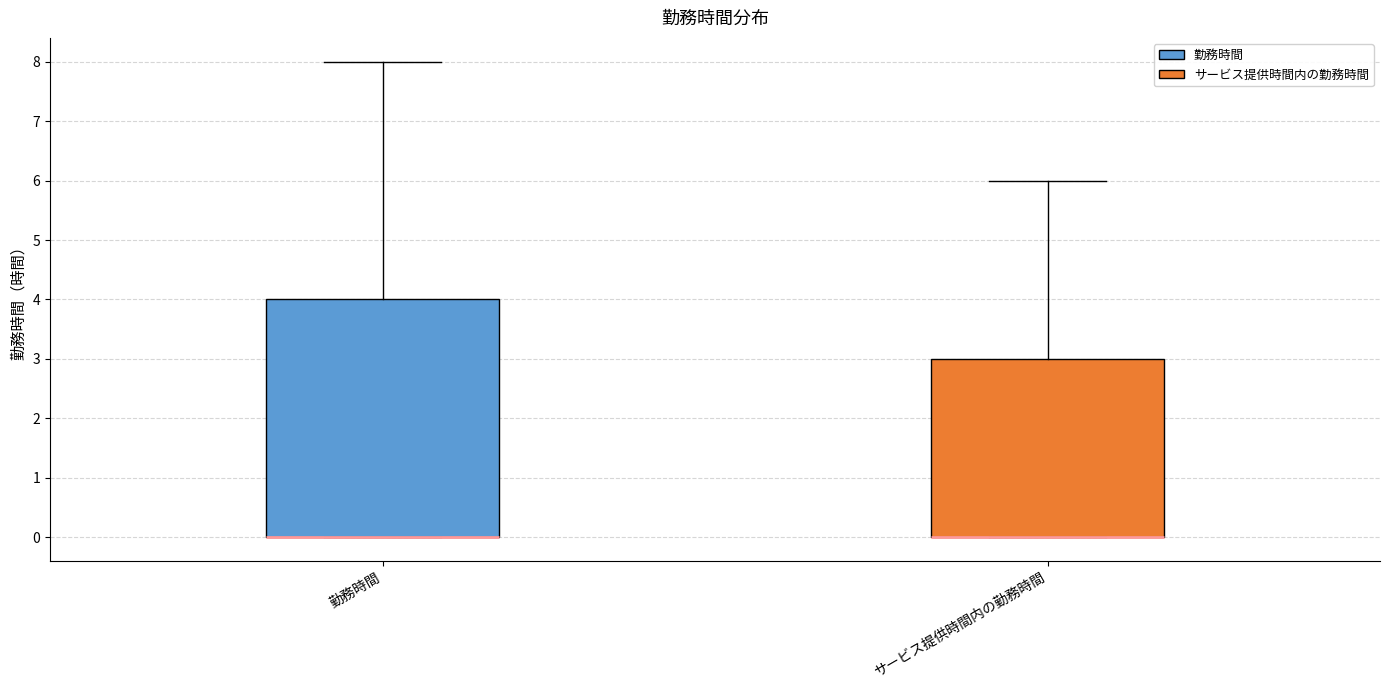

Where is the upper edge of the box for サービス提供時間内の勤務時間 on the y-axis? The values are not printed on the chart, so give them approximately, as read against the axis.

3